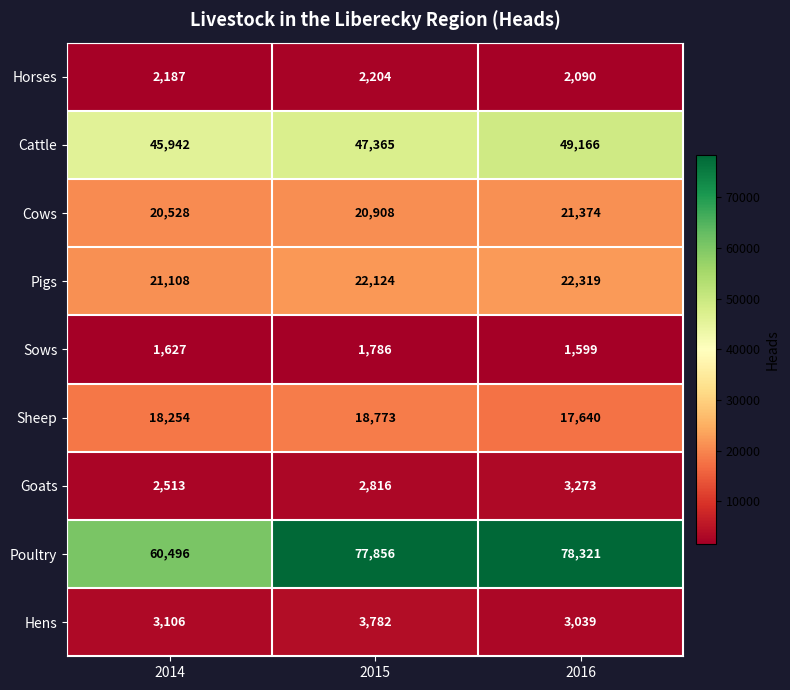

Which series has the widest spread of values?

Poultry